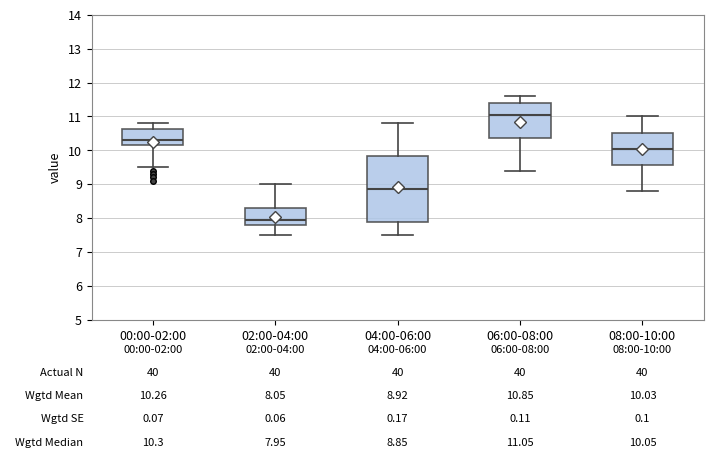

Which box's median line is the lowest?

02:00-04:00